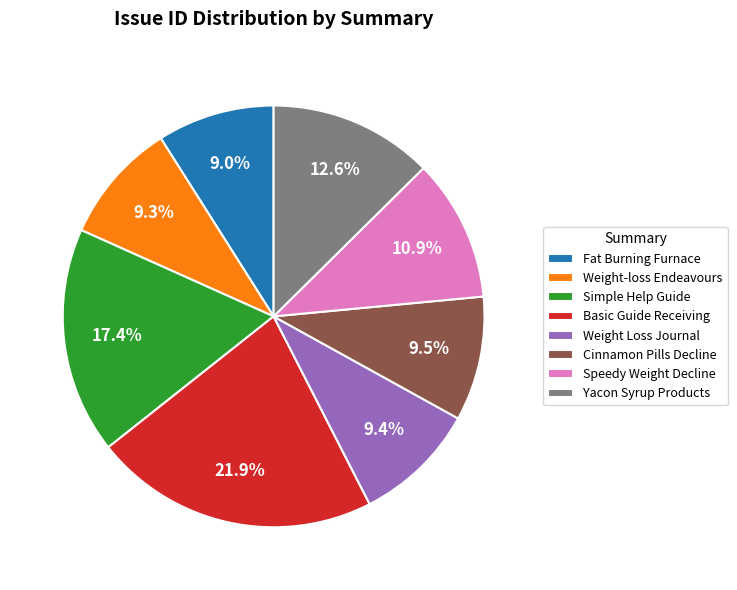

Between Weight-loss Endeavours and Basic Guide Receiving, which is larger?

Basic Guide Receiving